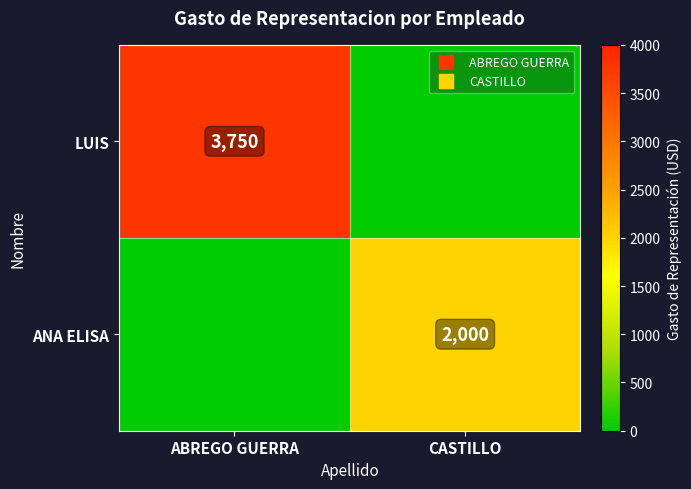

How many distinct data groups are displayed?

2